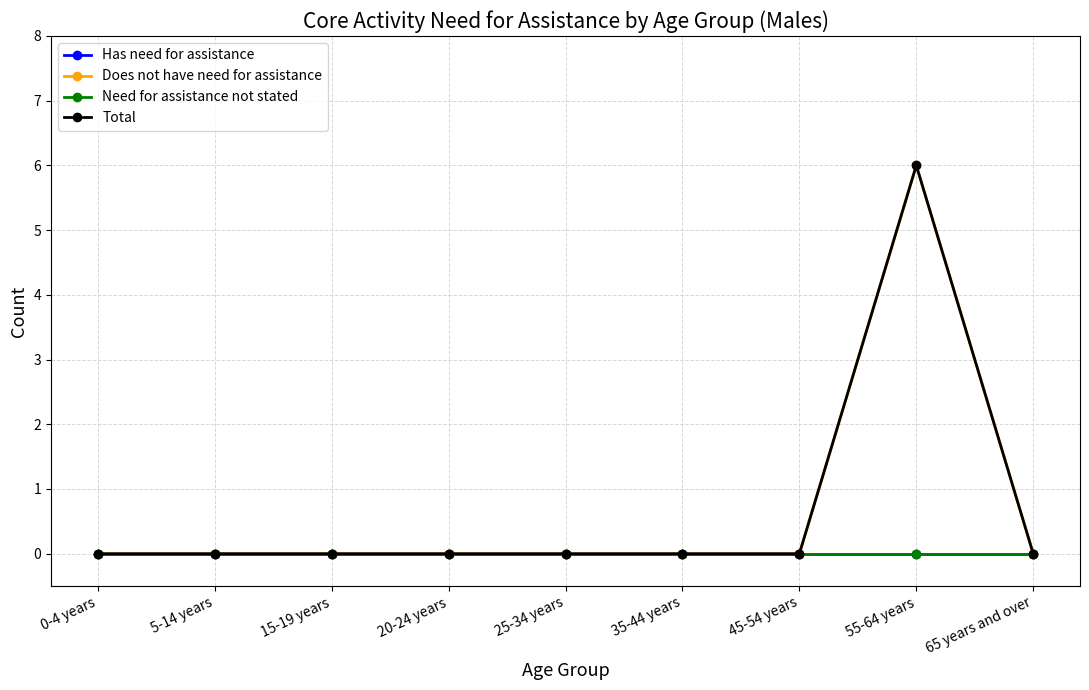

Does the chart have visible grid lines?

Yes